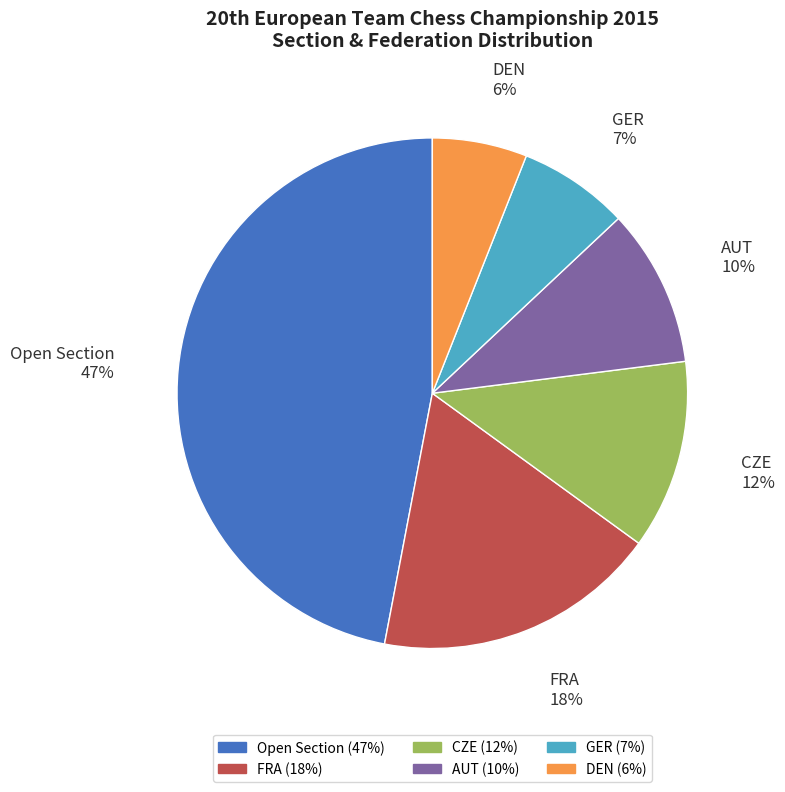

To the nearest percent, what portion does GER represent?

7%